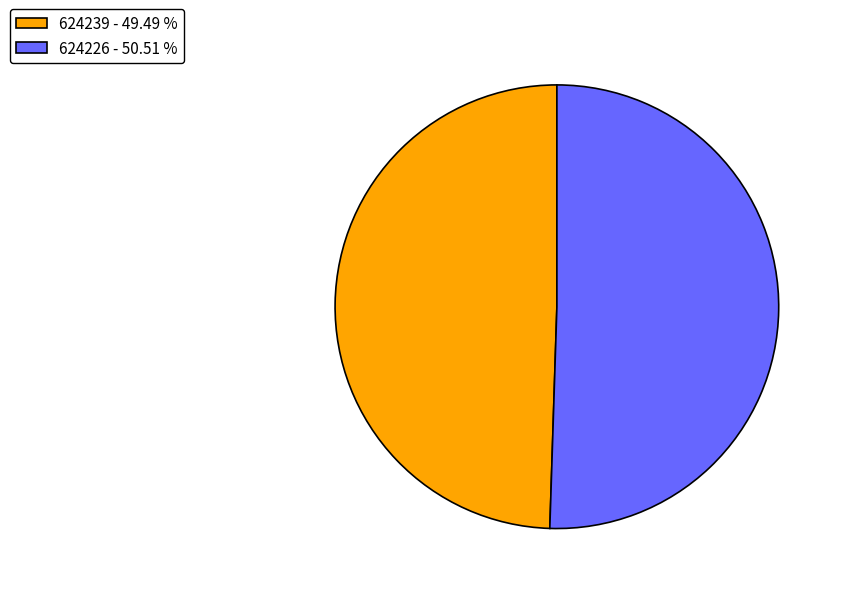

What is the smallest slice in the pie chart?

624239